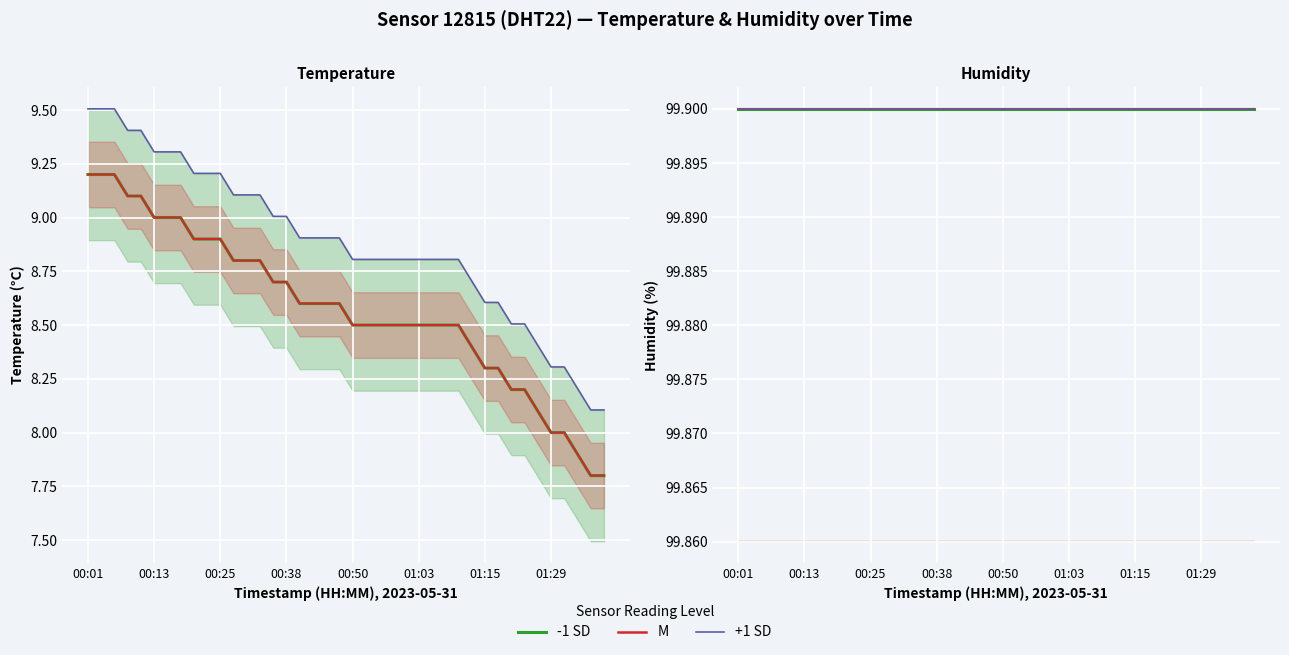

What is the sum of the humidity values at 37 and 01:29?

199.8